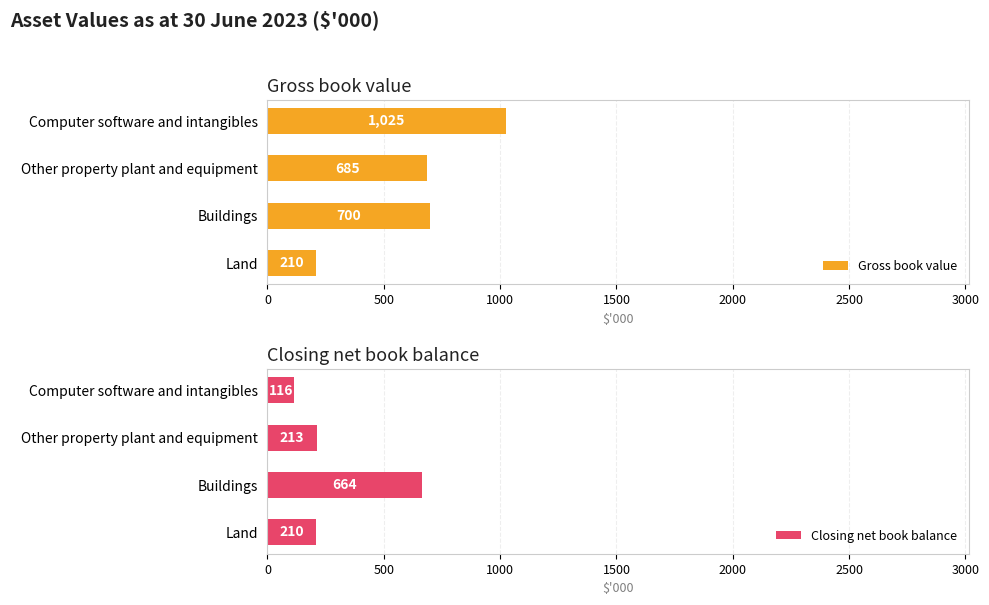

The Gross book value series shows 1025 at Computer software and intangibles. True or false?

True